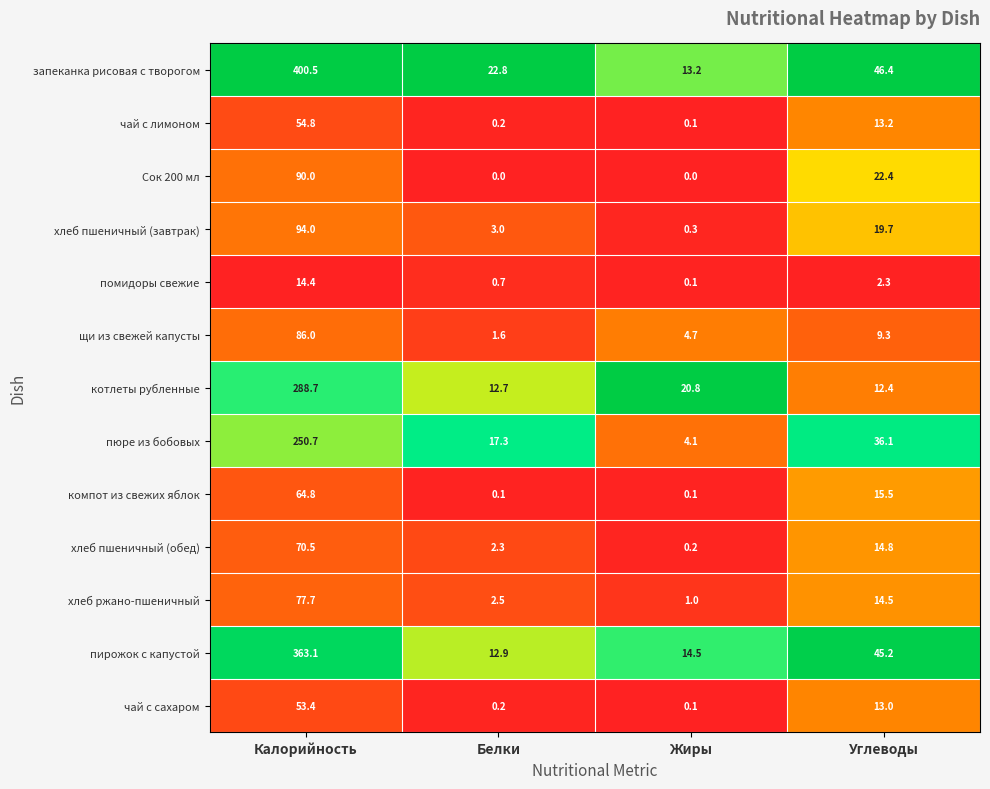

List the series in order of their peak value, lowest first.

помидоры свежие, чай с сахаром, чай с лимоном, компот из свежих яблок, хлеб пшеничный (обед), хлеб ржано-пшеничный, щи из свежей капусты, Сок 200 мл, хлеб пшеничный (завтрак), пюре из бобовых, котлеты рубленные, пирожок с капустой, запеканка рисовая с творогом